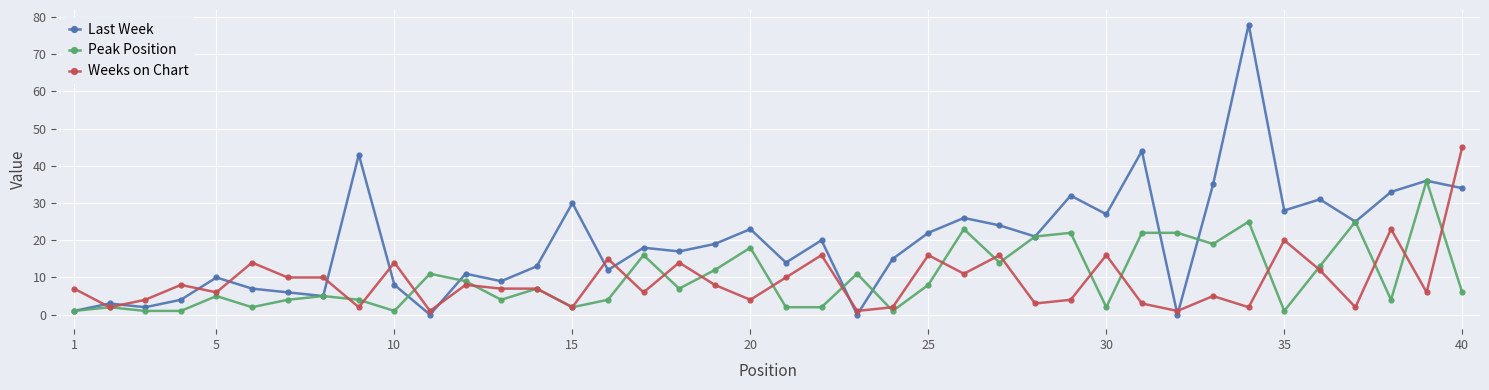

True or false: Weeks on Chart and Last Week intersect in this chart.

True